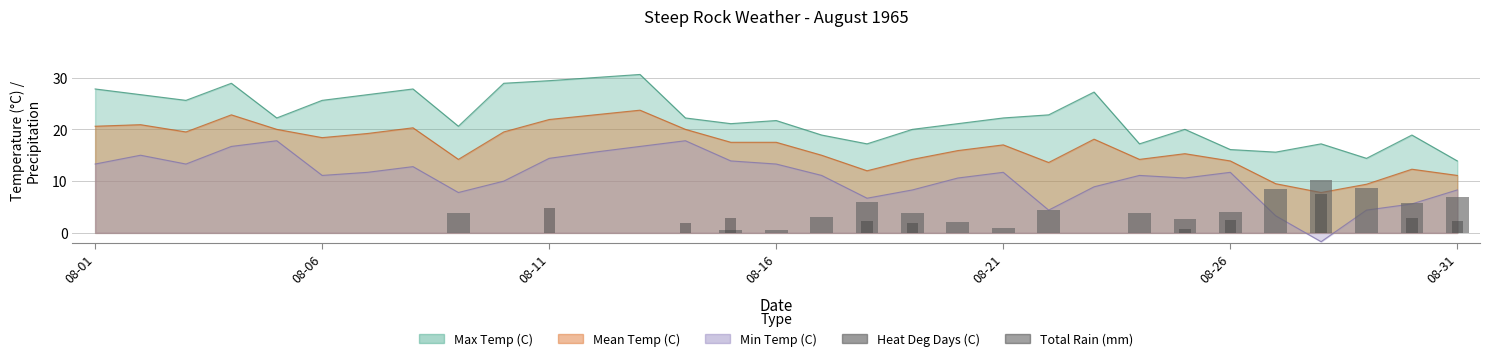

What is the difference between the maximum and minimum values in the Total Rain (mm) series?

7.6